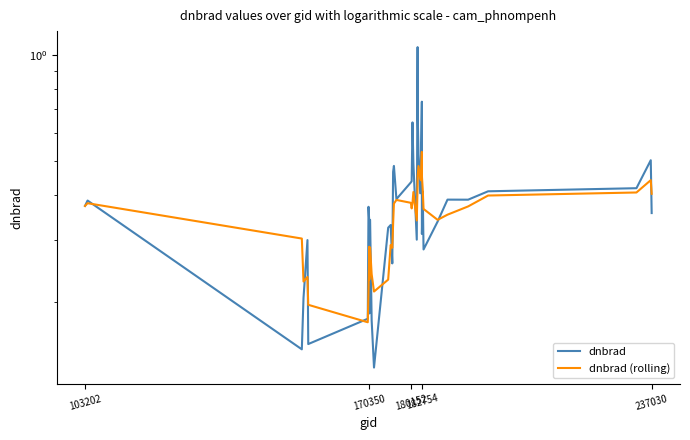

What is the value of the dnbrad (rolling) point at the 20th from the left?

0.4